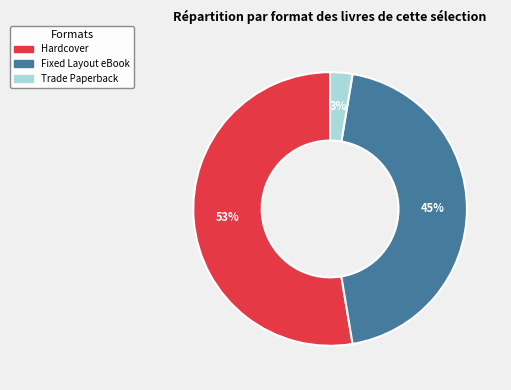

Rank the categories by value from lowest to highest.

Trade Paperback, Fixed Layout eBook, Hardcover